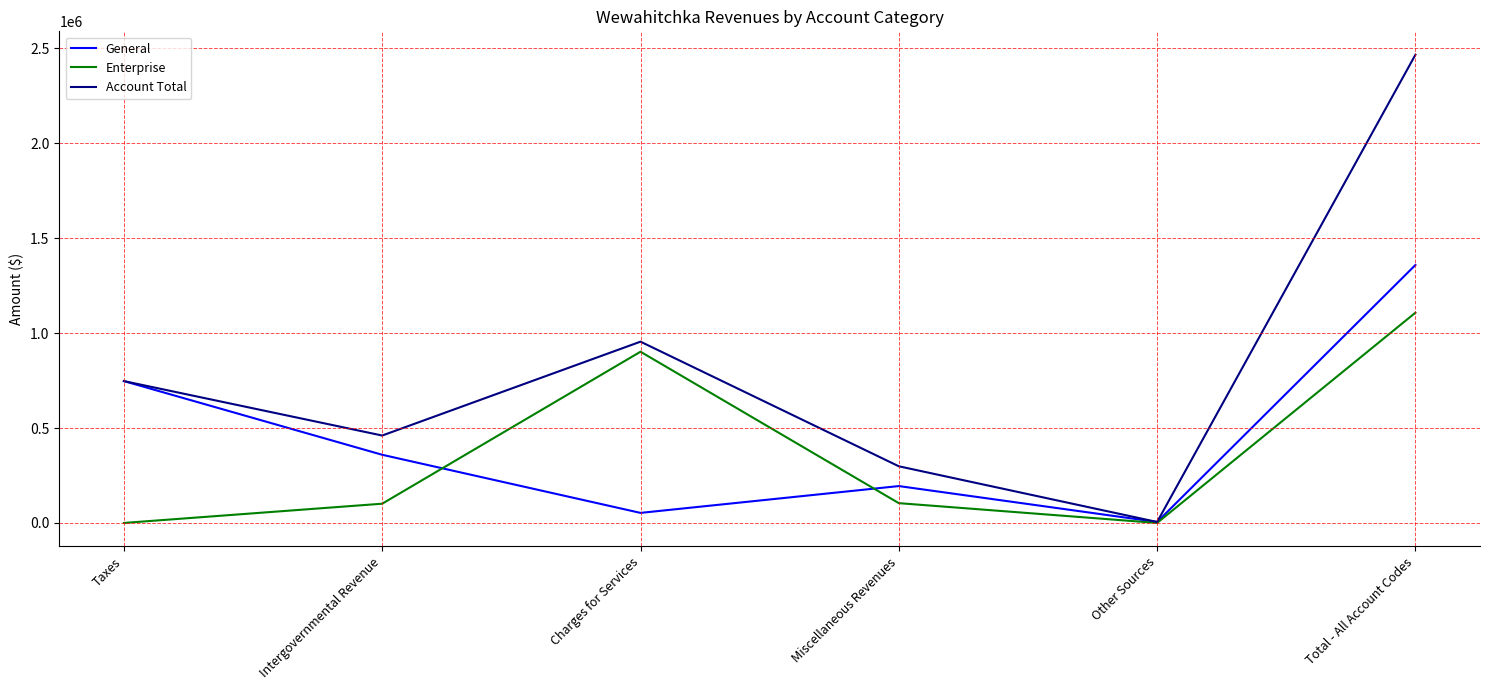

Rank the series by their average value, from highest to lowest.

Account Total, General, Enterprise